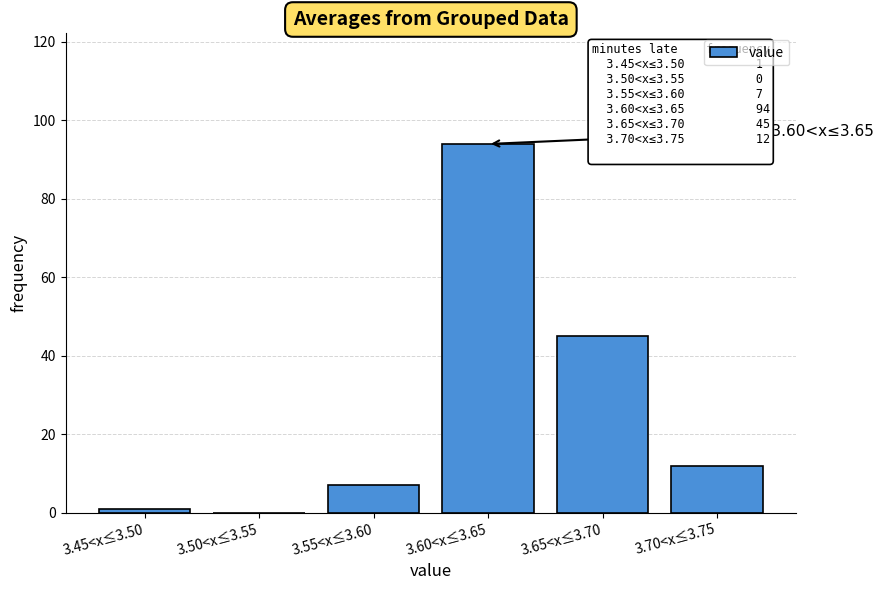

Reading left to right, transcribe all the data shown in this chart.

3.45<x≤3.50=1	3.50<x≤3.55=0	3.55<x≤3.60=7	3.60<x≤3.65=94	3.65<x≤3.70=45	3.70<x≤3.75=12